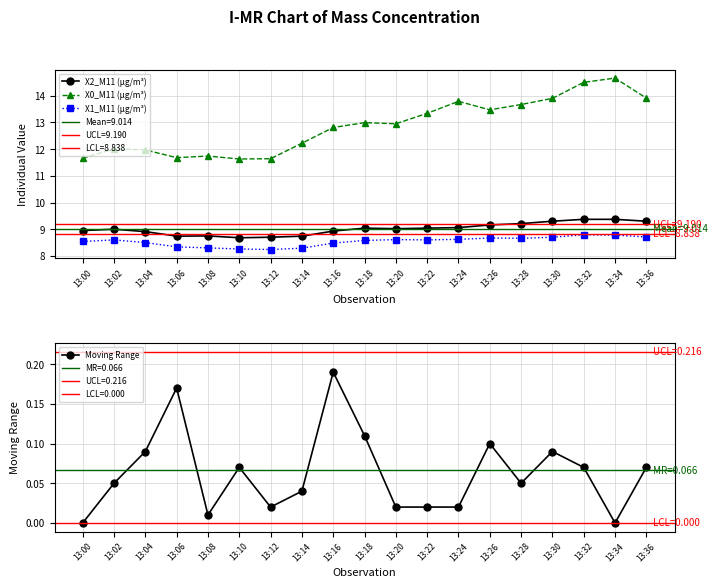

Is it true that Moving Range equals 0.1 at 13:26?

True